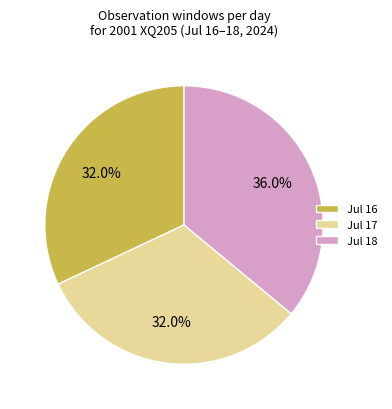

What is the ratio of the value at Jul 17 to the value at Jul 18?

0.9